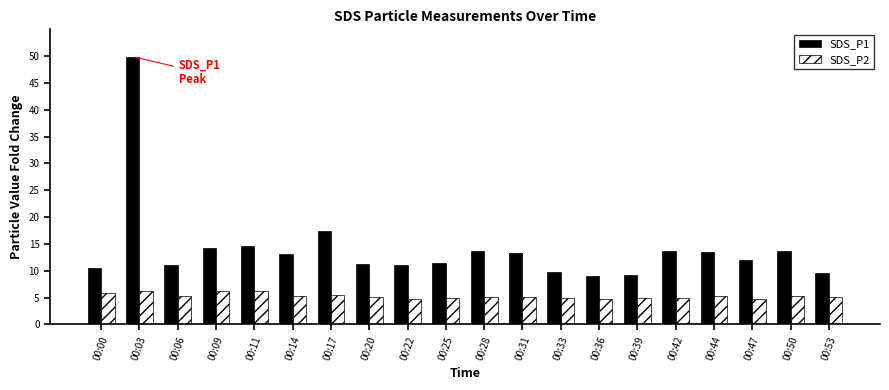

Rank the series at 00:25 from lowest to highest value.

SDS_P2, SDS_P1